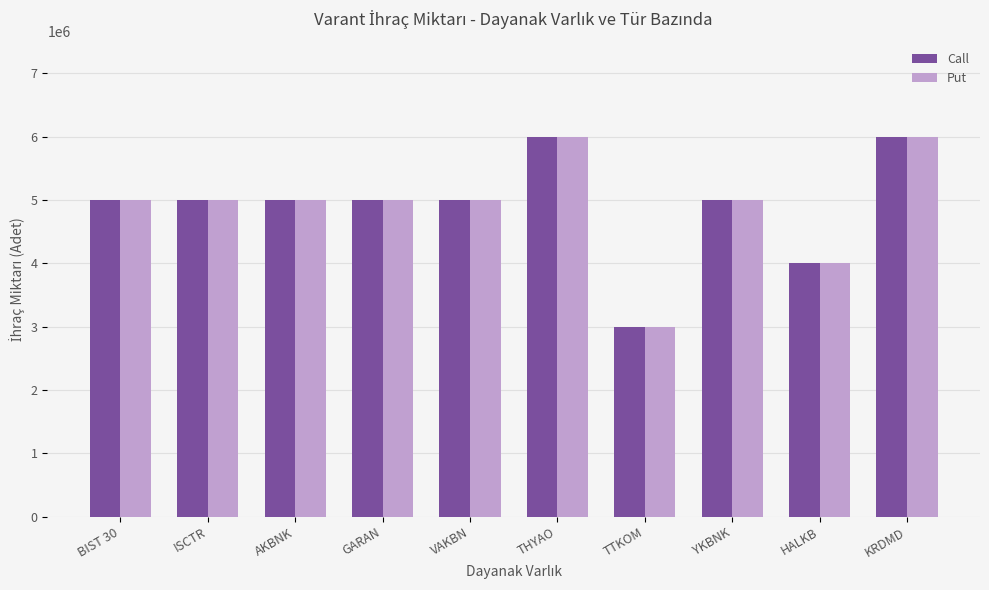

At how many categories does at least one series exceed 3109265?

9